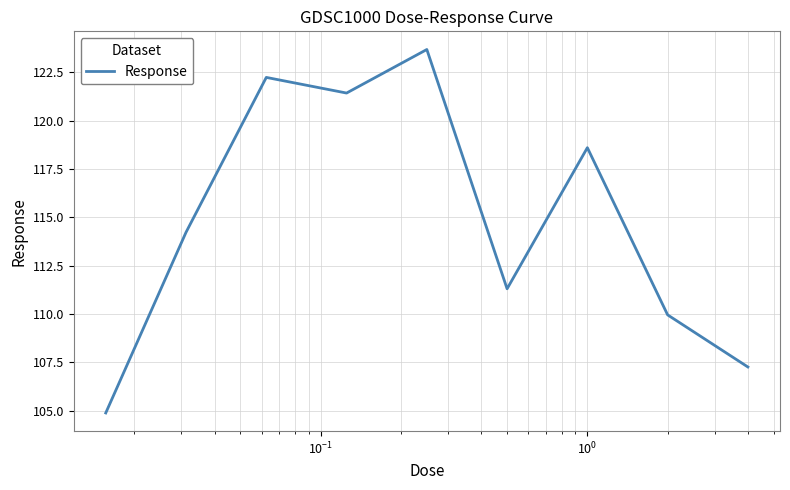

How many categories are shown in the chart?

9